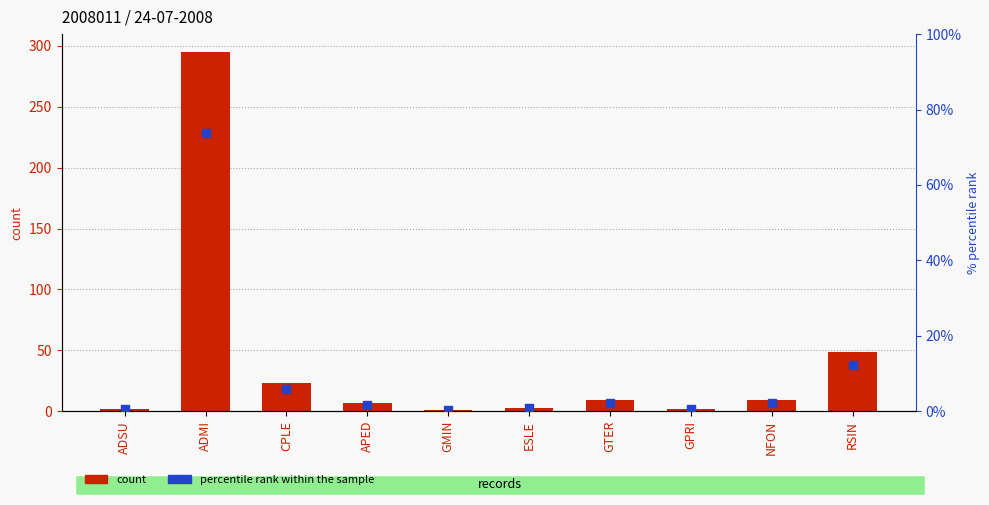

Is the value of percentile rank within the sample at CPLE greater than the value of count at ESLE?

Yes